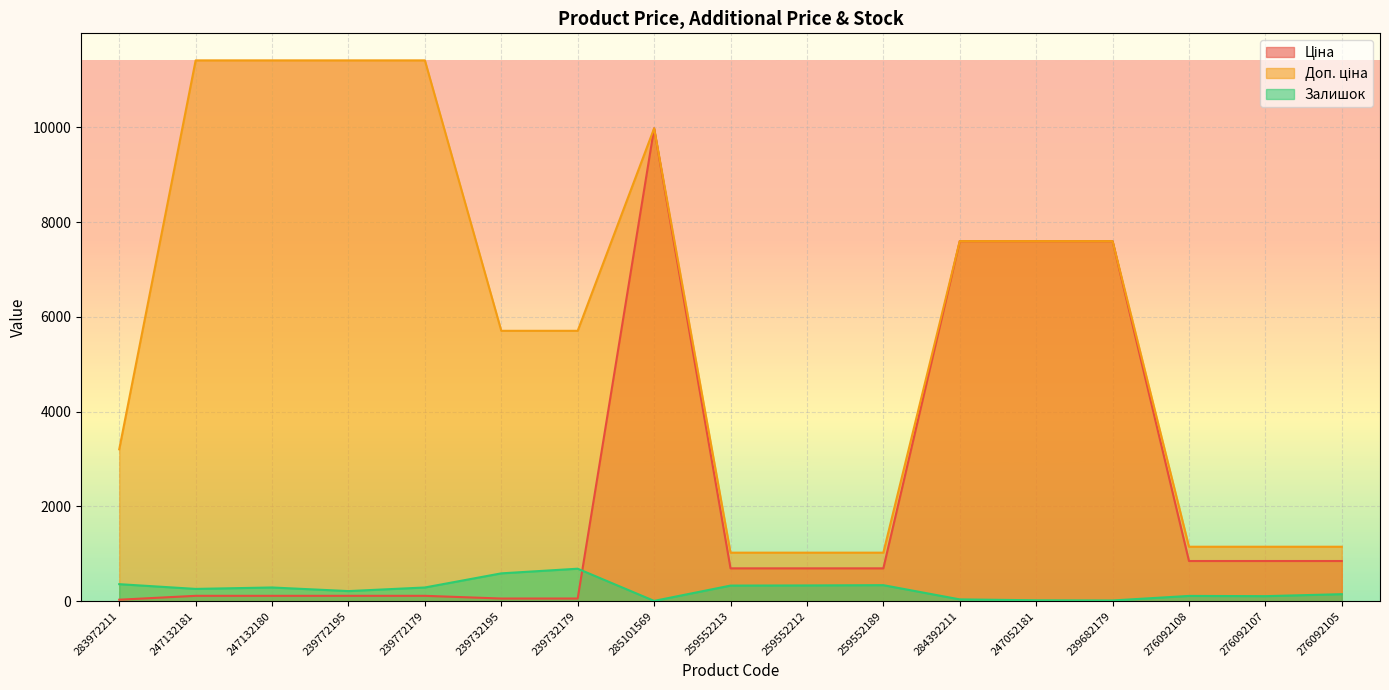

What are all the series names shown in the legend?

Ціна, Доп. ціна, Залишок